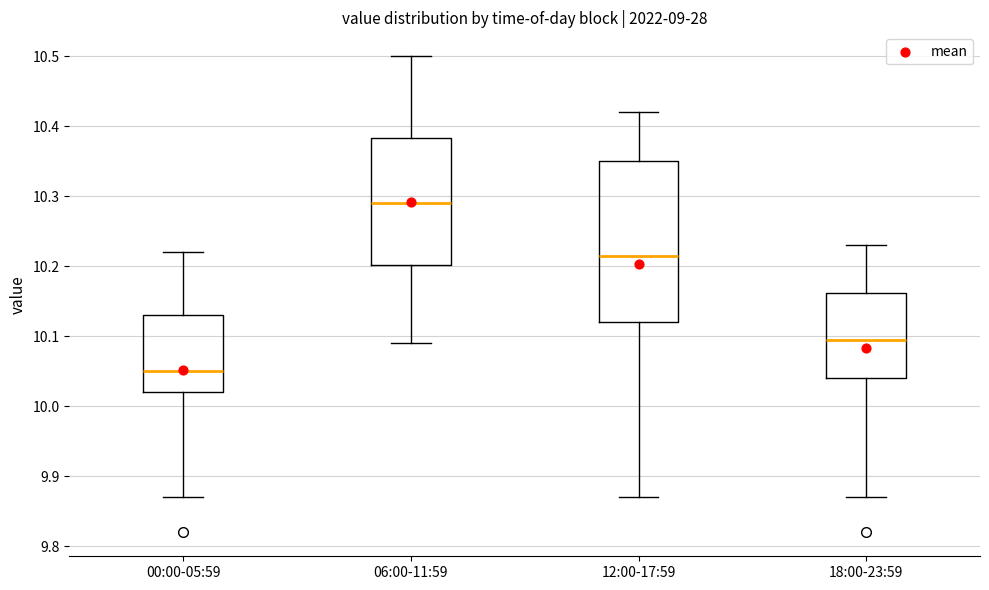

Reading left to right, read every box against the y-axis: the position of its median line, the range the box covers, and the ends of its whiskers. The values are not printed on the chart, so give them approximately, as read against the axis.

00:00-05:59: median 10.05, box 10.02 to 10.13, whiskers 9.87 to 10.22
06:00-11:59: median 10.29, box 10.20 to 10.38, whiskers 10.09 to 10.50
12:00-17:59: median 10.22, box 10.12 to 10.35, whiskers 9.87 to 10.42
18:00-23:59: median 10.10, box 10.04 to 10.16, whiskers 9.87 to 10.23